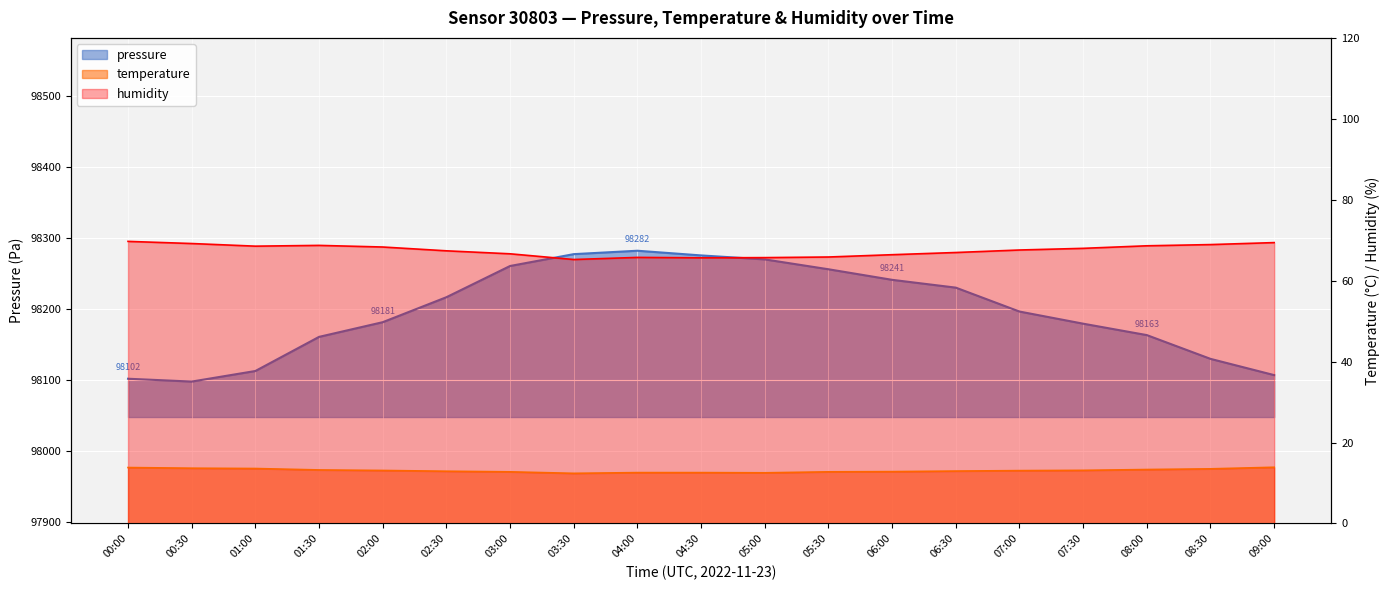

What are all the series names shown in the legend?

pressure, temperature, humidity